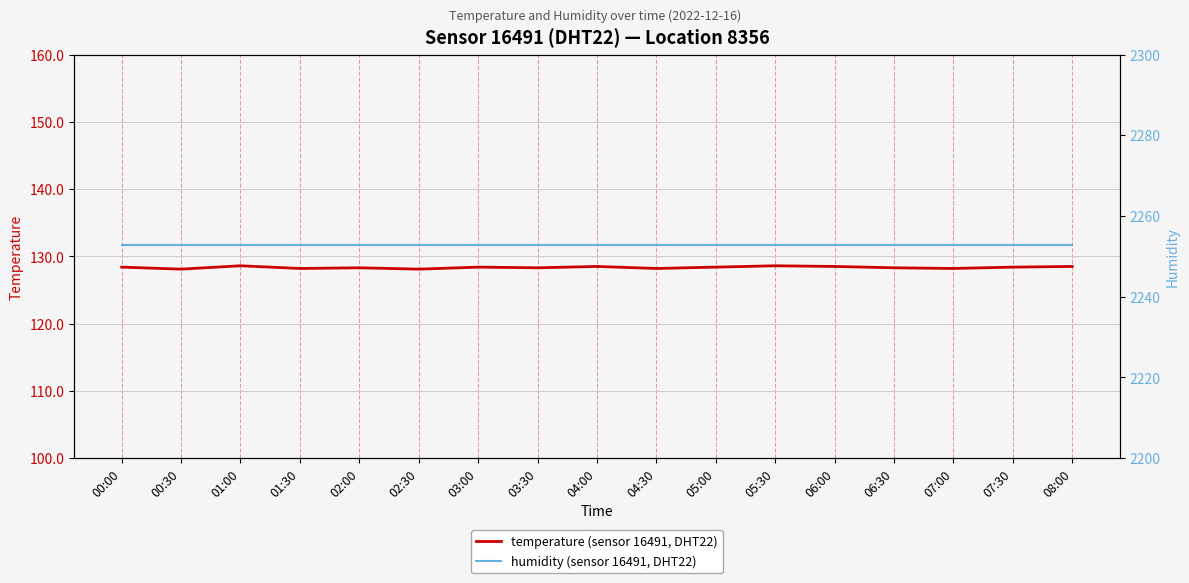

In temperature (sensor 16491, DHT22), how many points are higher than both neighbors (excluding endpoints)?

5